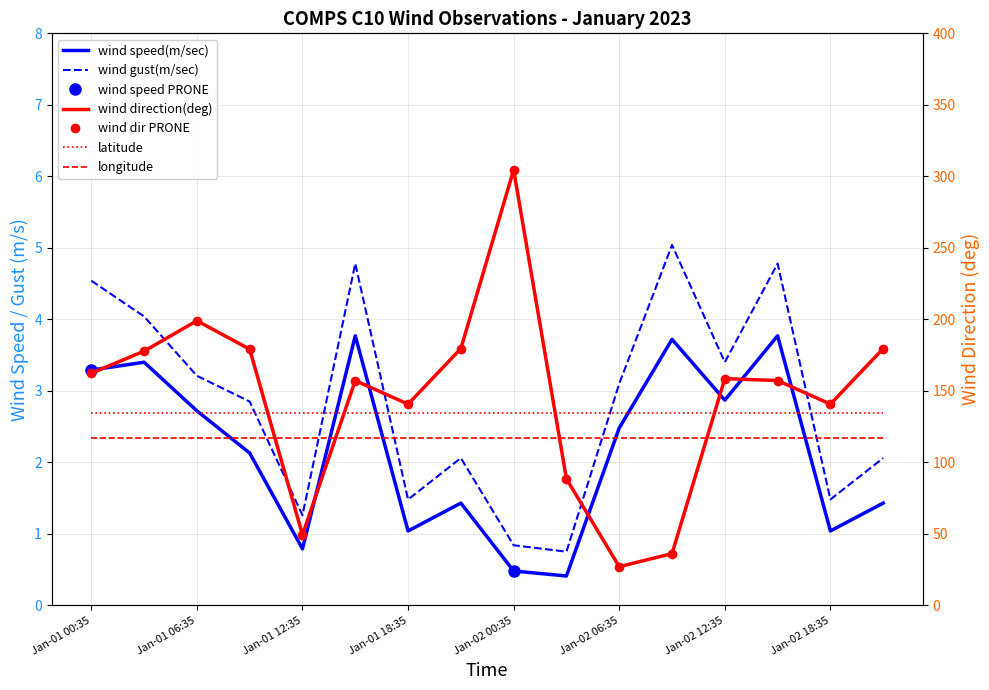

Rank the series by their maximum value, from highest to lowest.

wind_direction, wind_gust, wind_speed